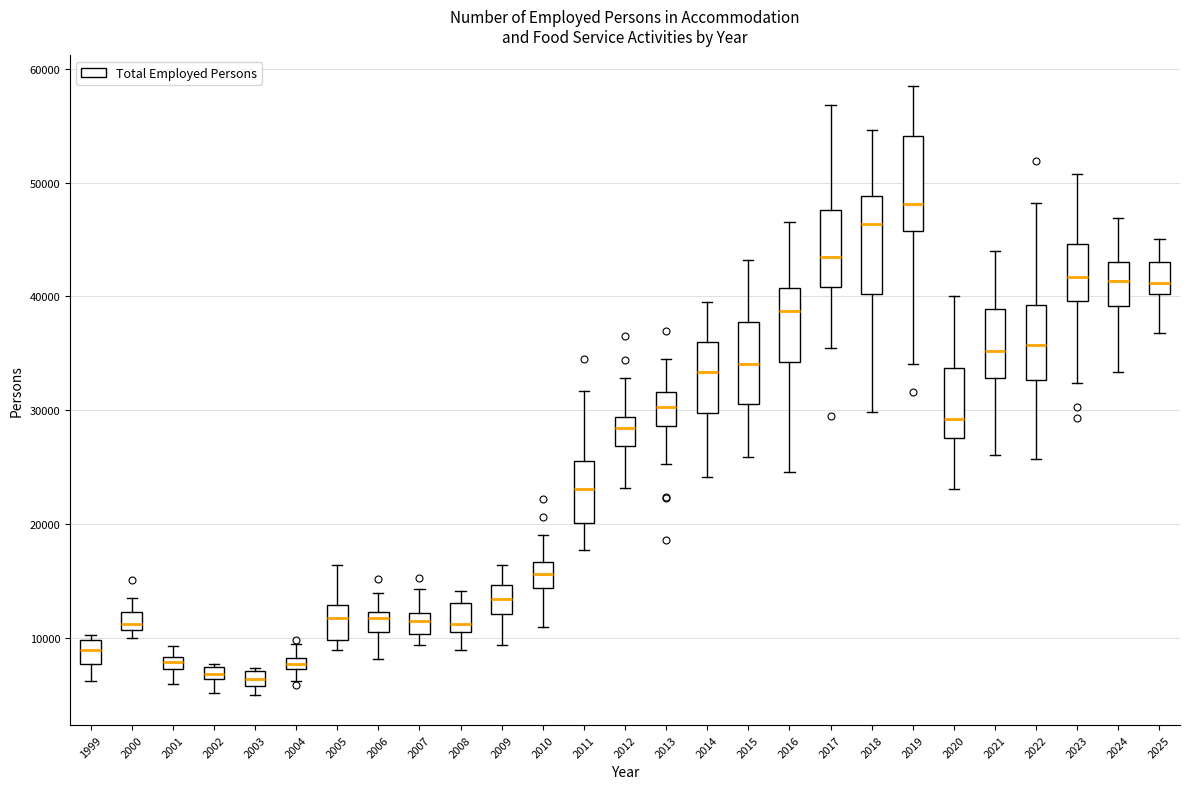

Which box has the highest median line?

2019